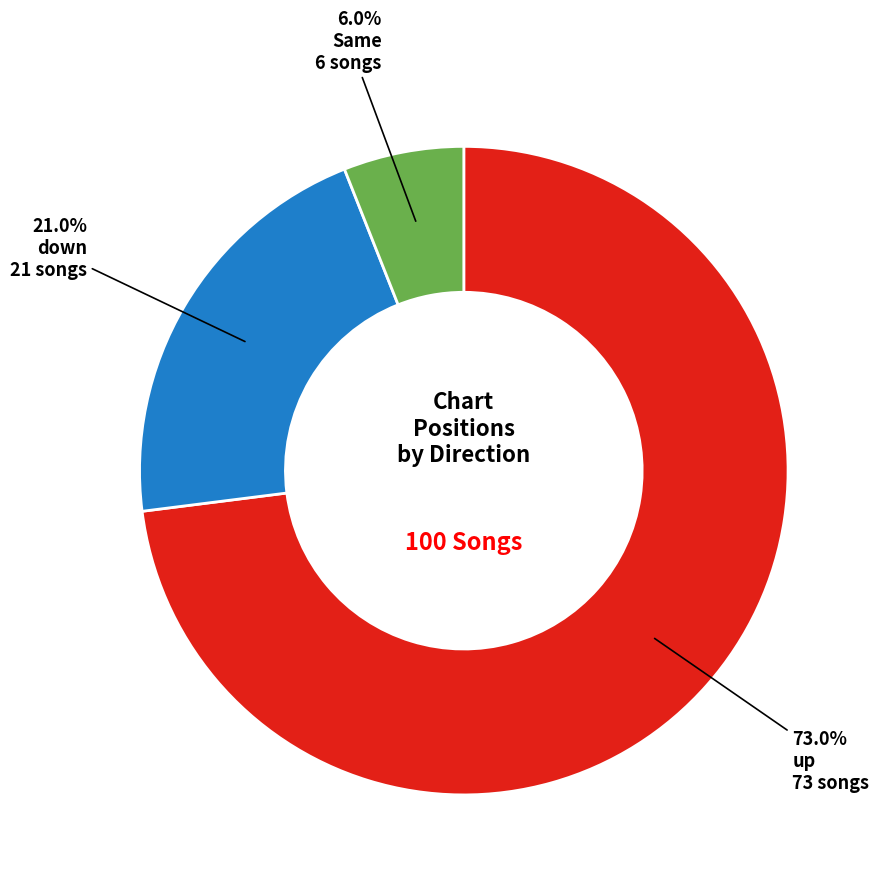

Is there any slice that represents more than half of the pie?

Yes